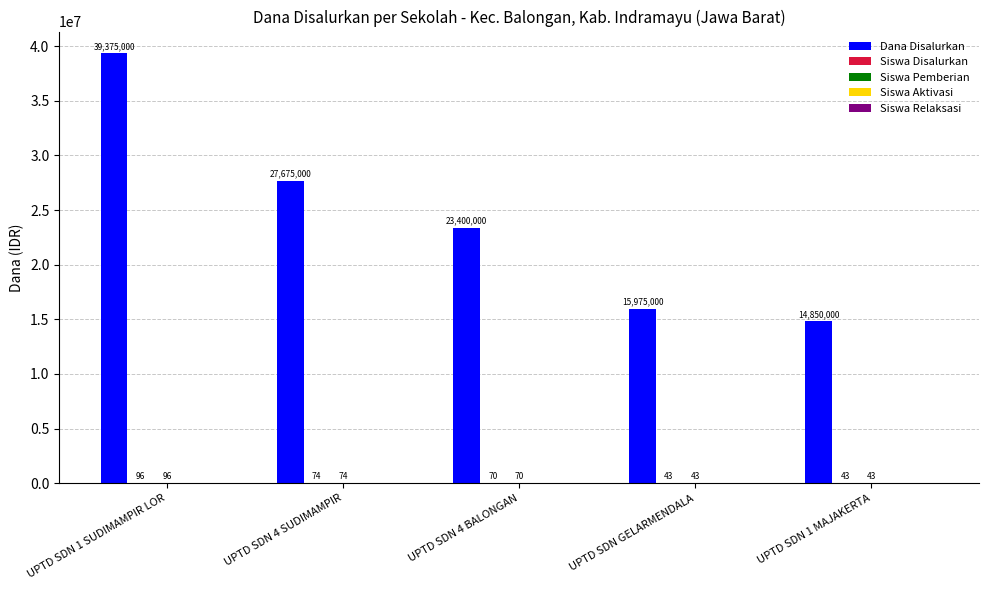

At which category does the chart reach its peak across all series?

UPTD SDN 1 SUDIMAMPIR LOR